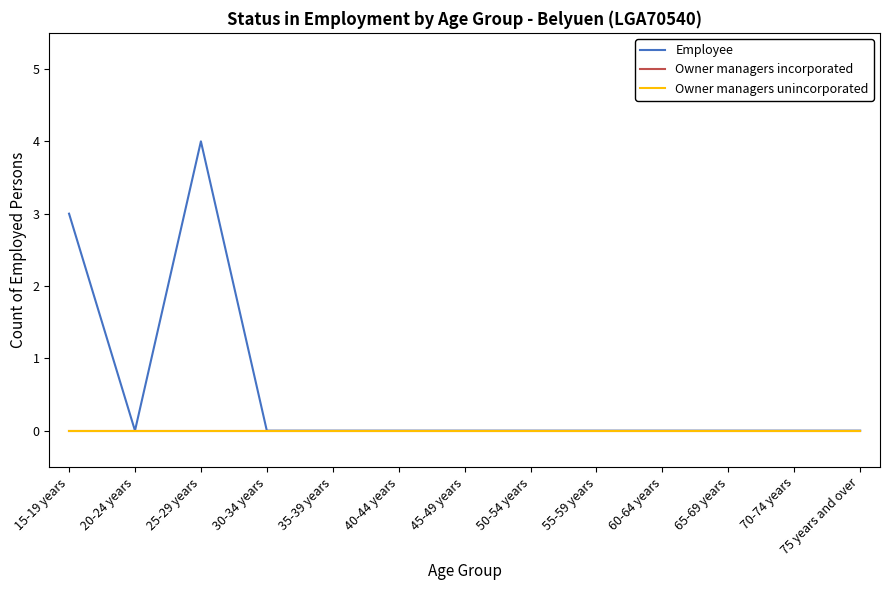

Does the chart have visible grid lines?

No